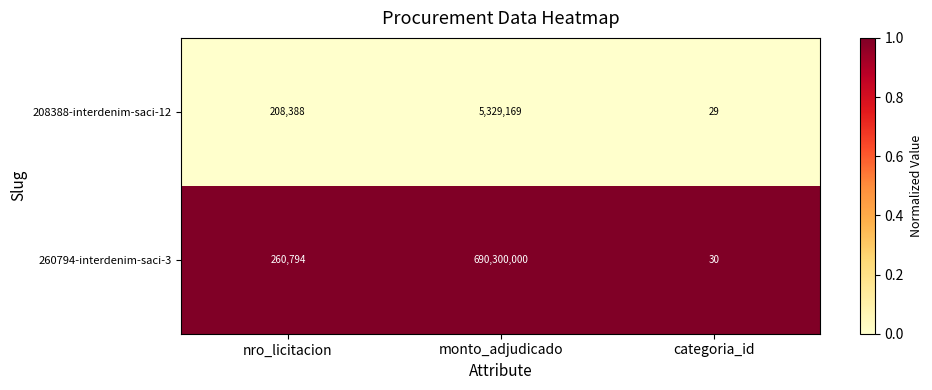

True or false: 260794-interdenim-saci-3 has a value of 49 at categoria_id.

False